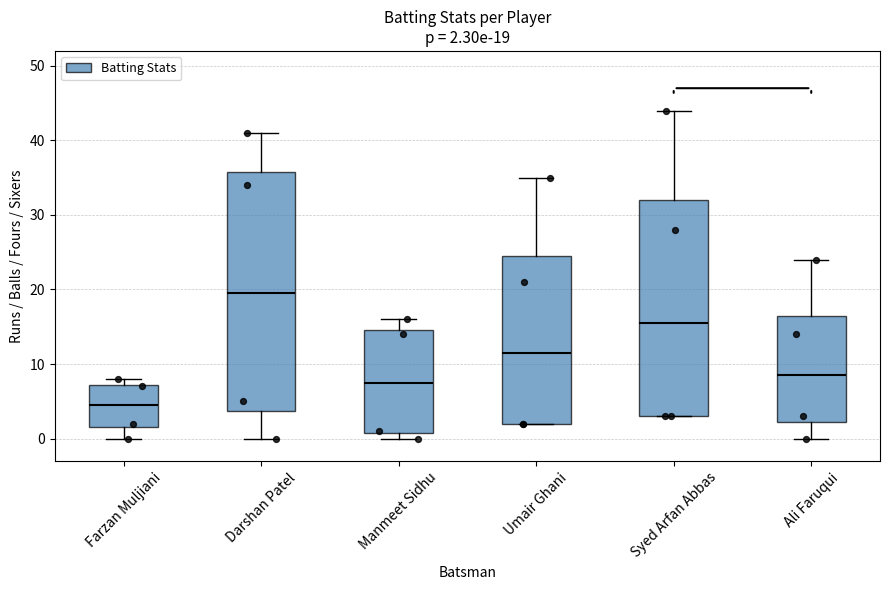

Comparing the boxes themselves (not the whiskers), which one is the tallest?

Darshan Patel